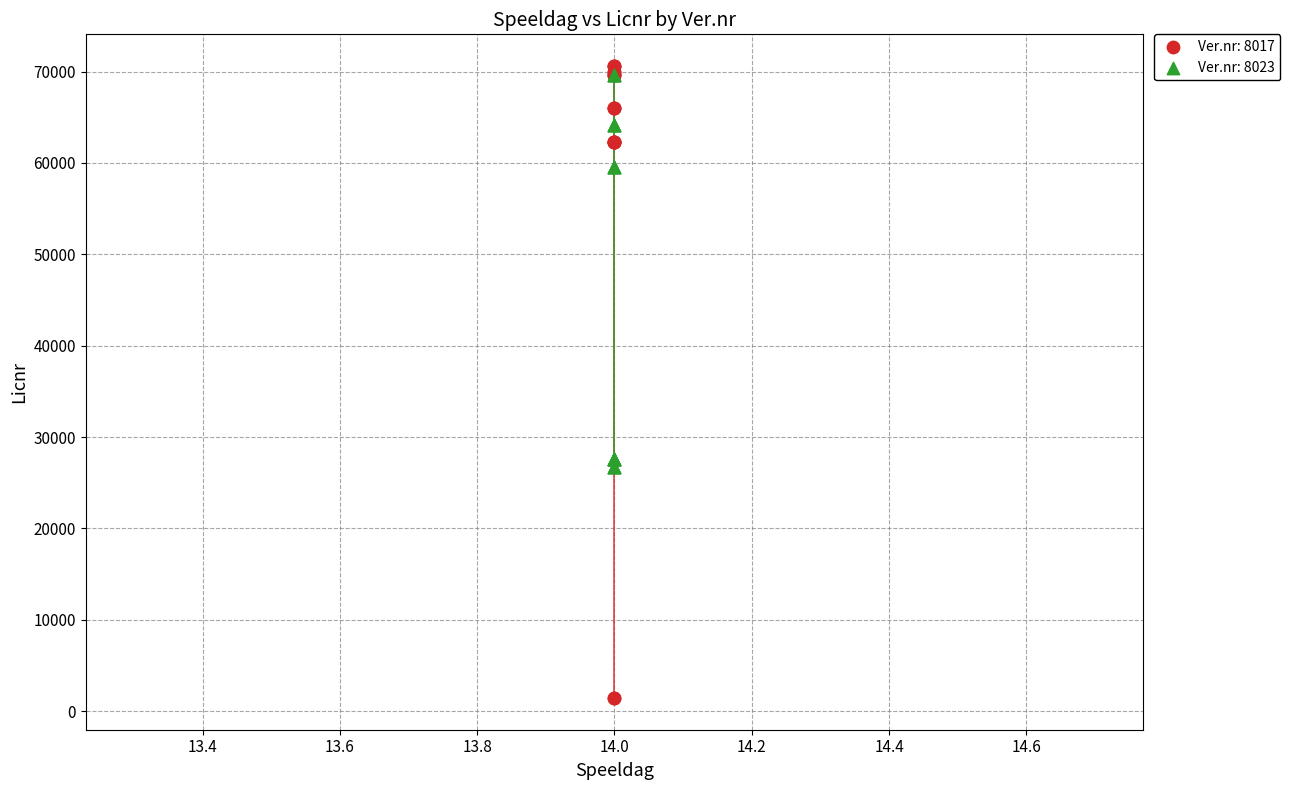

Which series has the widest spread of Y values?

Ver.nr: 8017